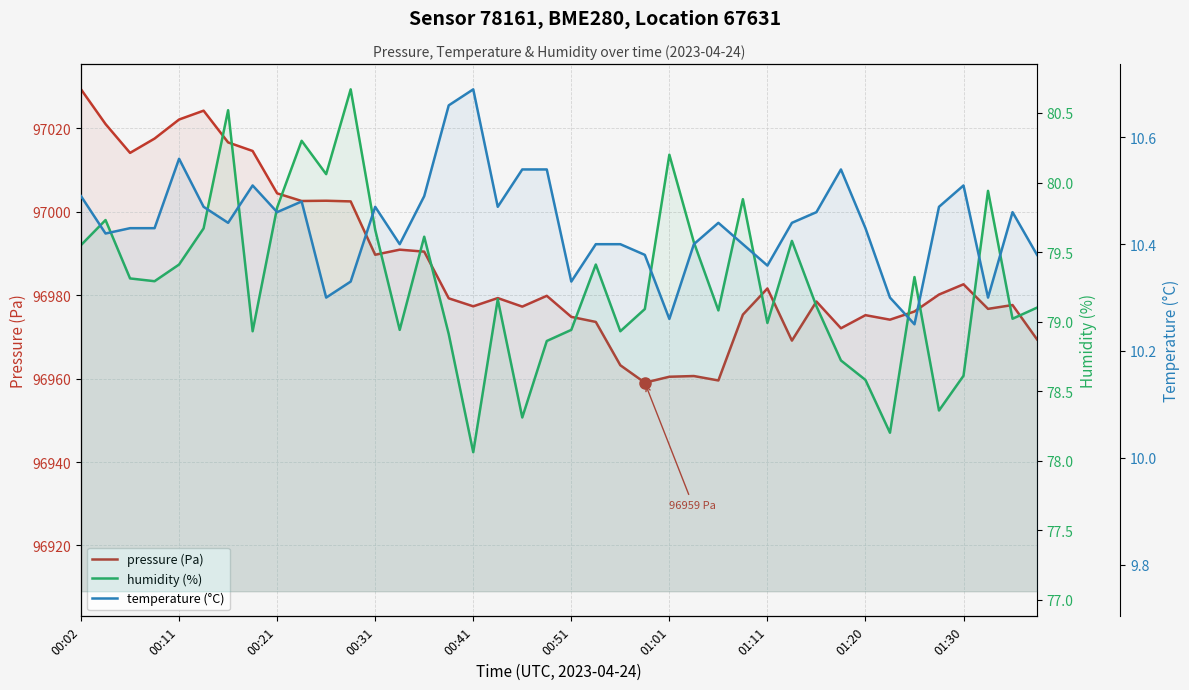

At how many categories does at least one series exceed 34994?

40